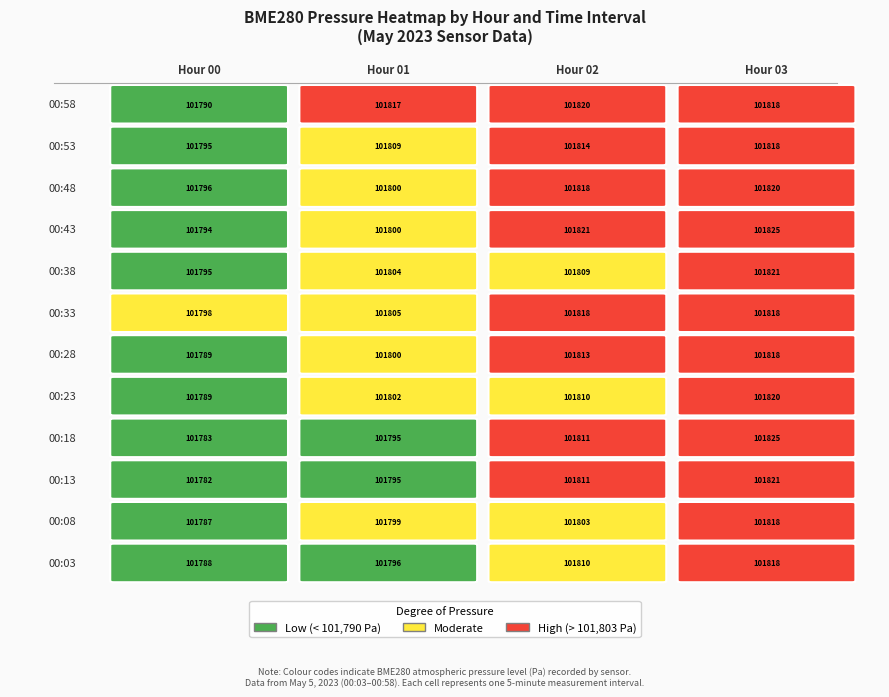

The 02 series shows 101821.2 at 8. True or false?

True